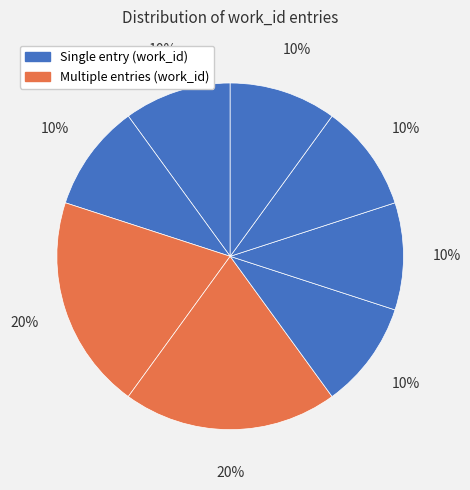

How many slices are in this pie chart?

8